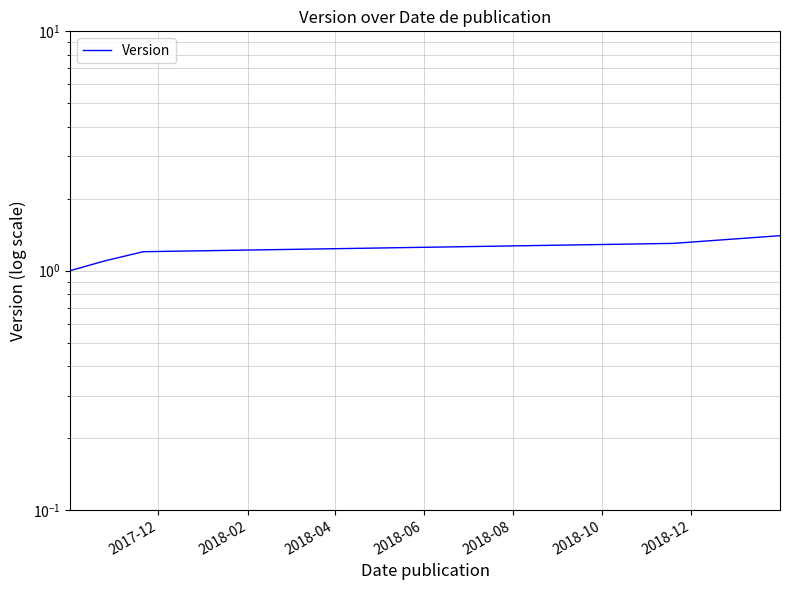

Is it true that the value at 2018-04 is 1.2?

True